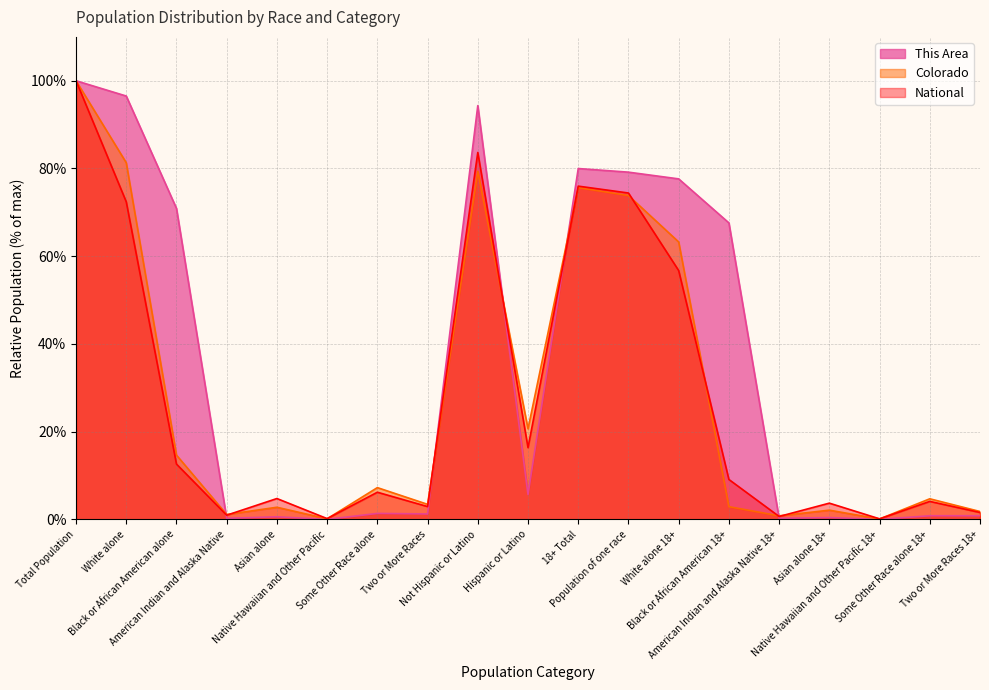

How many lines are shown in the chart?

3